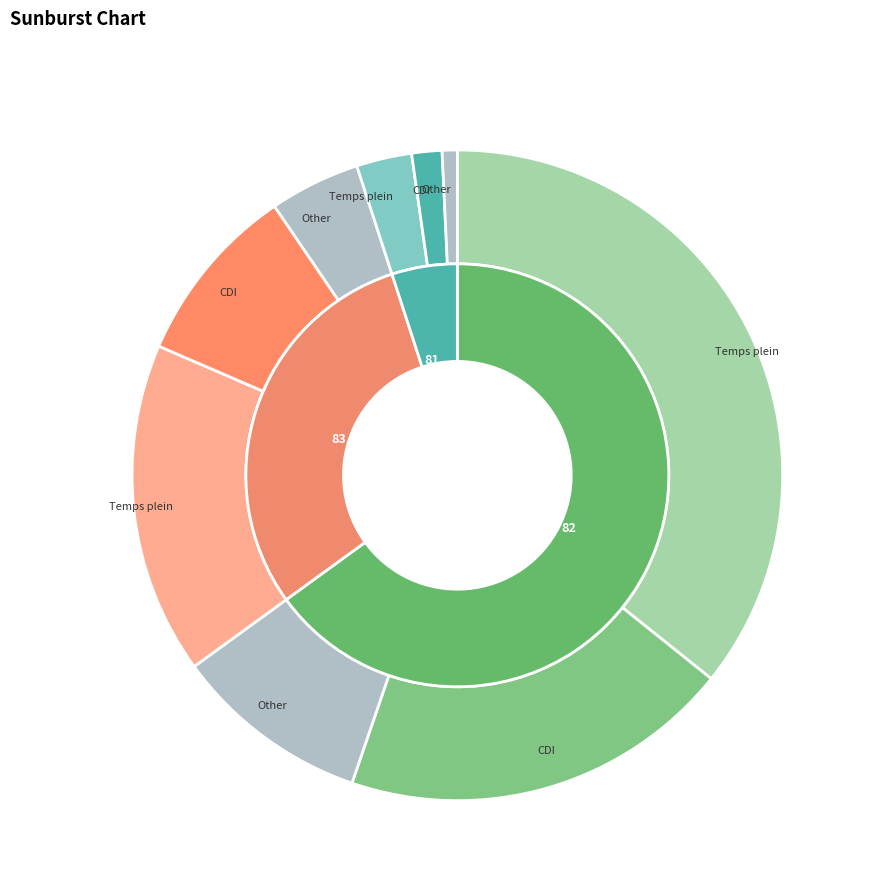

Which slice is the largest?

82